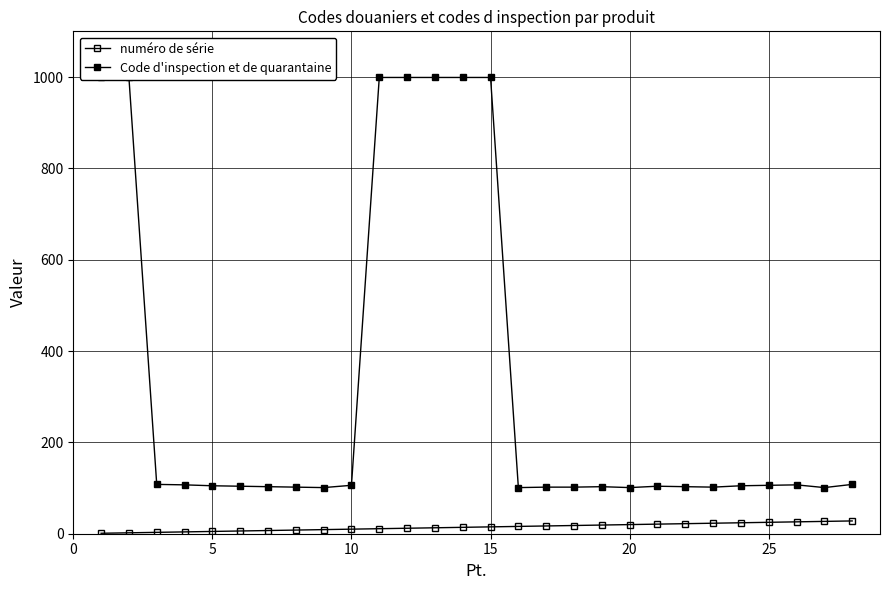

How many interior local peaks does the Code d'inspection et de quarantaine series have?

3